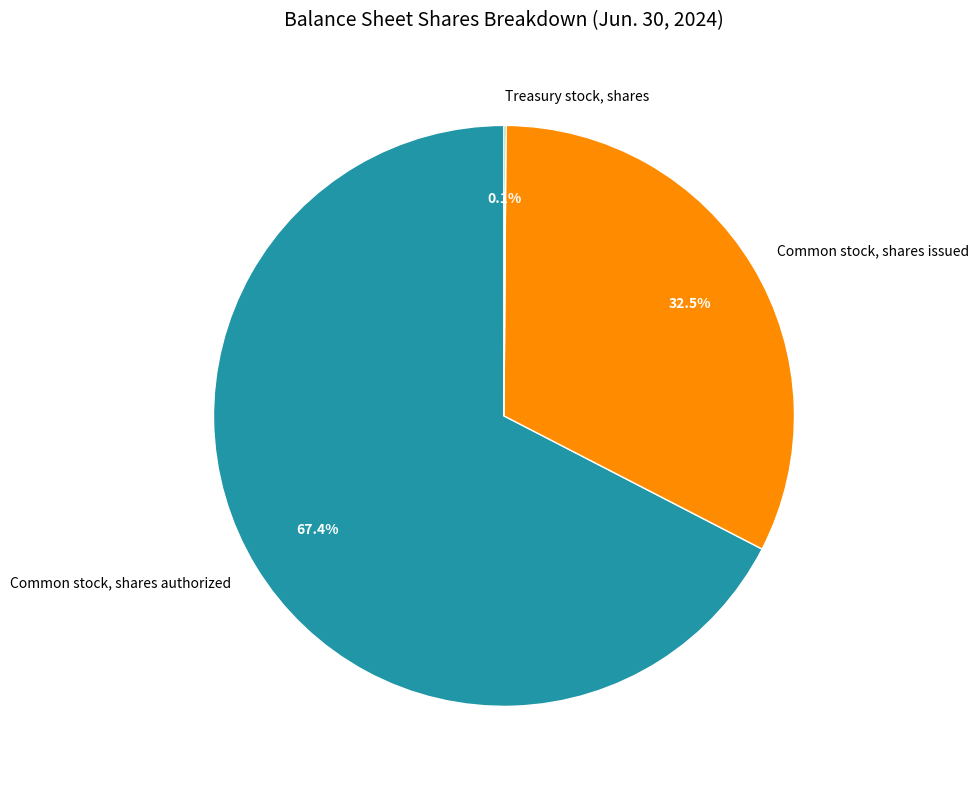

To the nearest percent, what is the combined percentage of Common stock, shares authorized and Common stock, shares issued?

100%